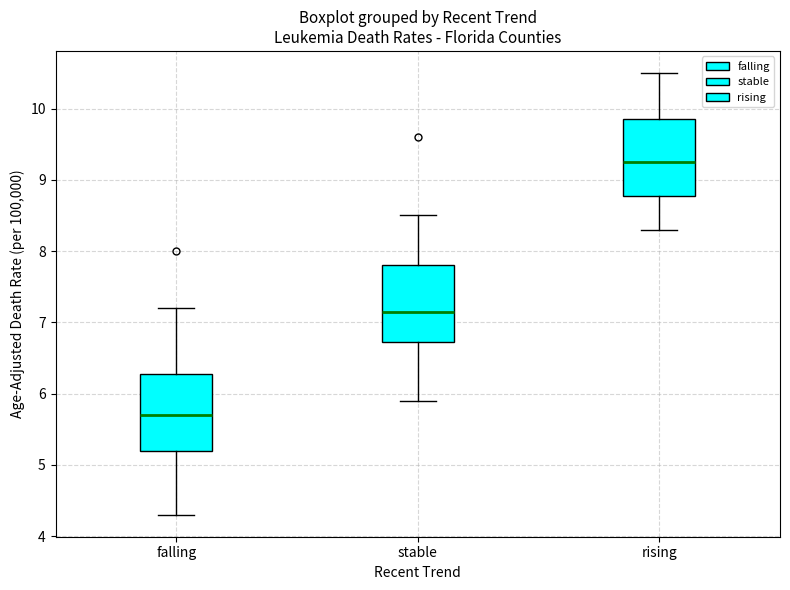

Where does the upper whisker of the box for stable end on the y-axis? The values are not printed on the chart, so give them approximately, as read against the axis.

8.5